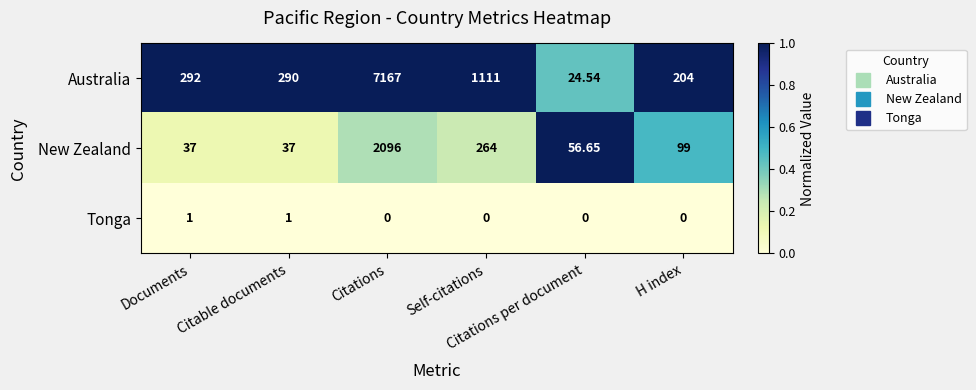

List the series in order of their peak value, lowest first.

Tonga, New Zealand, Australia